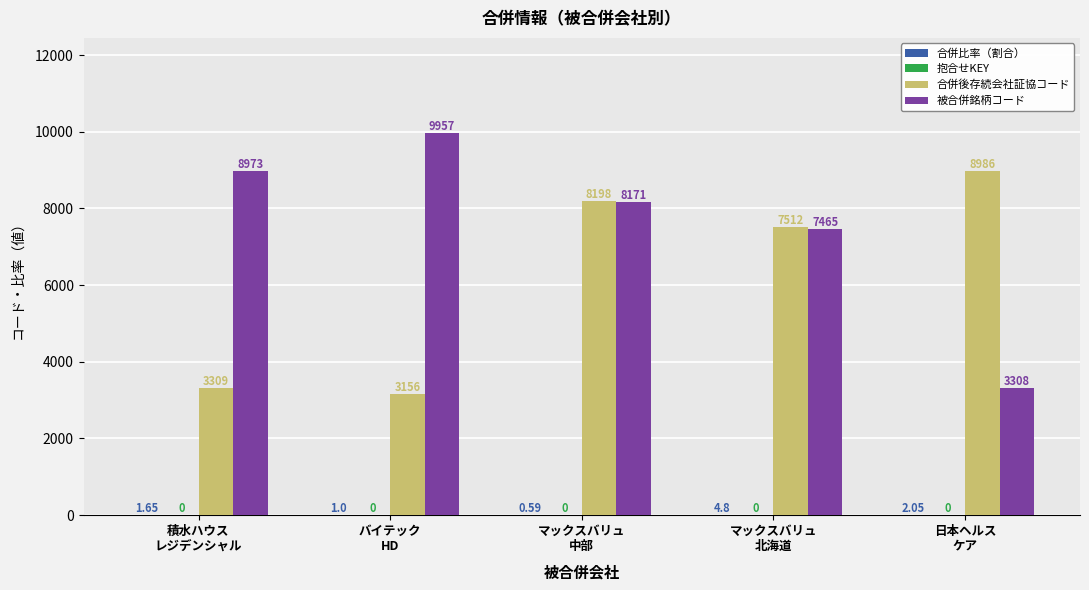

What is the sum of all 被合併銘柄コード values?

37874.0